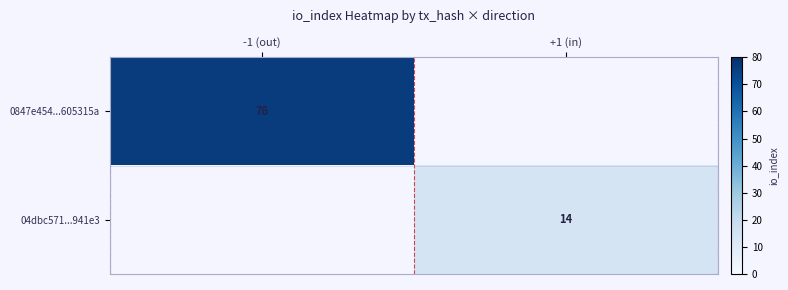

The value of 04dbc571...941e3 at +1 (in) is 14. True or false?

True